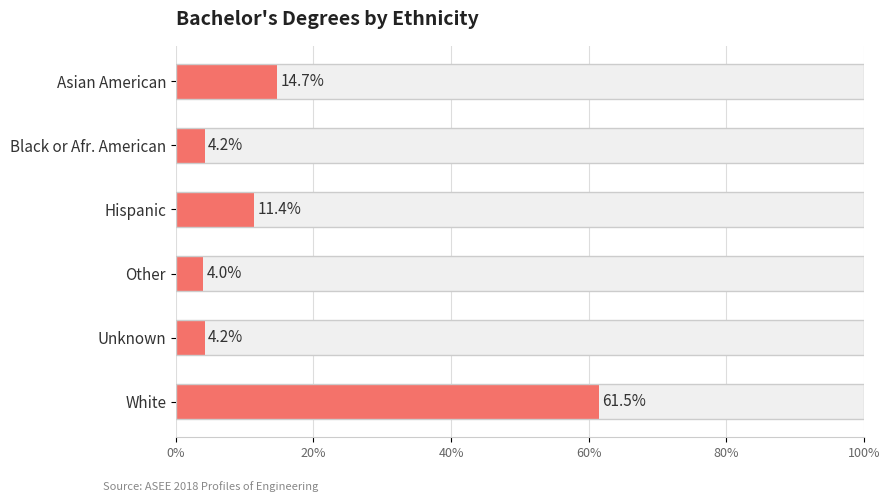

What position from the right is Asian American?

6